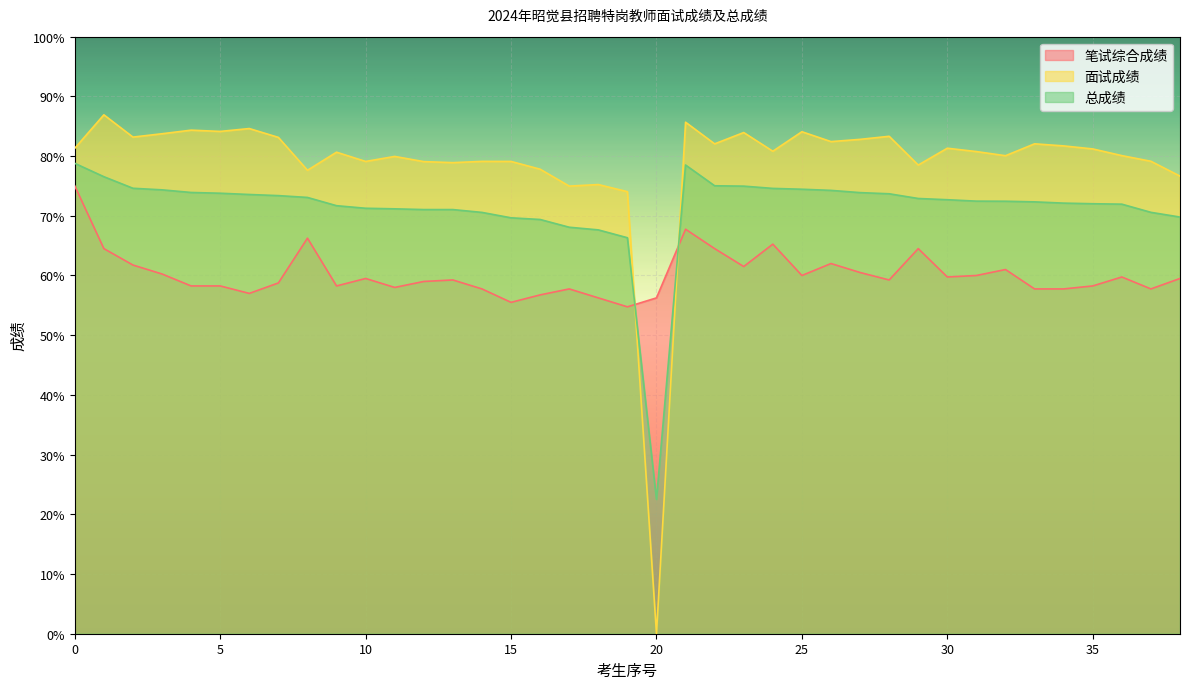

True or false: 笔试综合成绩 has a value of 13.4 at 20.

False